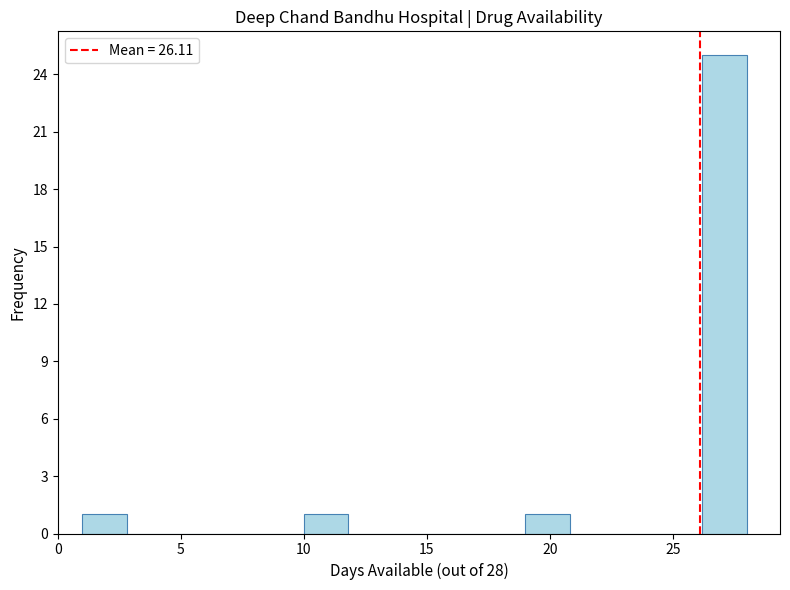

Around what value on the x-axis is the tallest bar? Give the approximate position of its centre, as read against the axis.

27.0